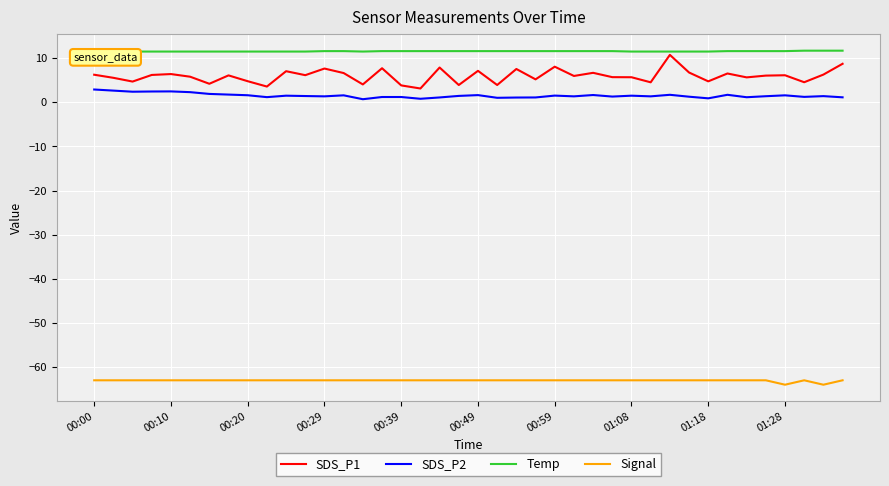

What is the smallest value displayed?

-64.0